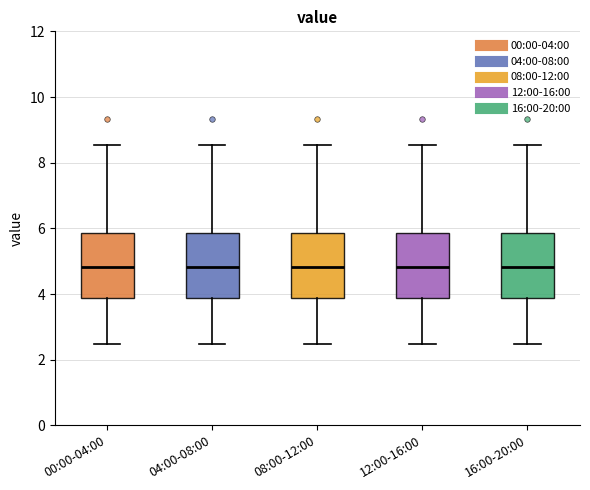

Reading left to right, transcribe this box plot: for each box, give where its median line is, the range the box spans, and where its two whiskers end, as read against the y-axis. The values are not printed on the chart, so give them approximately, as read against the axis.

00:00-04:00: median 4.8, box 3.8 to 5.8, whiskers 2.4 to 8.6
04:00-08:00: median 4.8, box 3.8 to 5.8, whiskers 2.4 to 8.6
08:00-12:00: median 4.8, box 3.8 to 5.8, whiskers 2.4 to 8.6
12:00-16:00: median 4.8, box 3.8 to 5.8, whiskers 2.4 to 8.6
16:00-20:00: median 4.8, box 3.8 to 5.8, whiskers 2.4 to 8.6